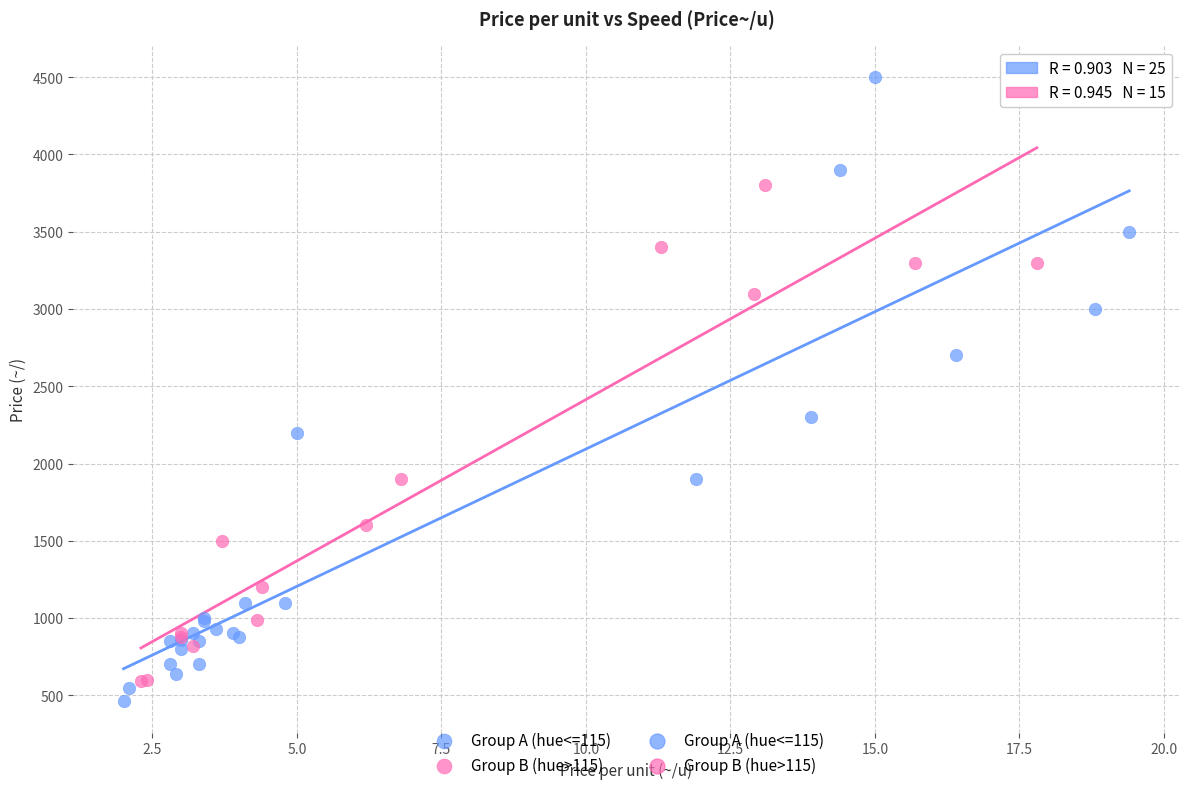

Which series reaches the maximum Y coordinate?

Group A (hue<=115)